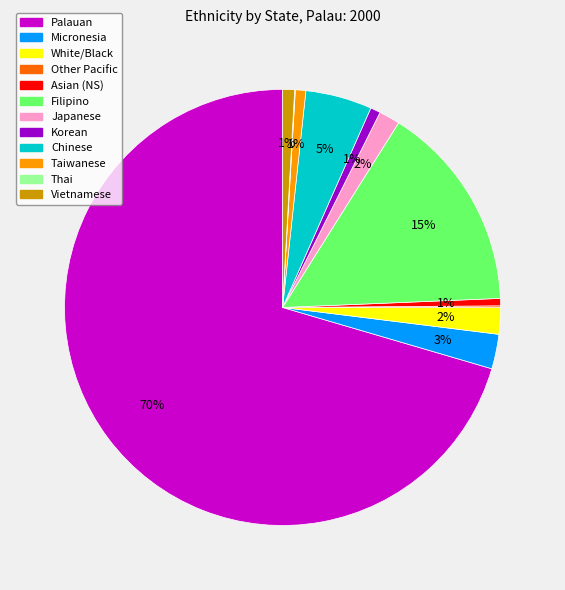

The Japanese slice represents 2% of the pie. True or false?

True